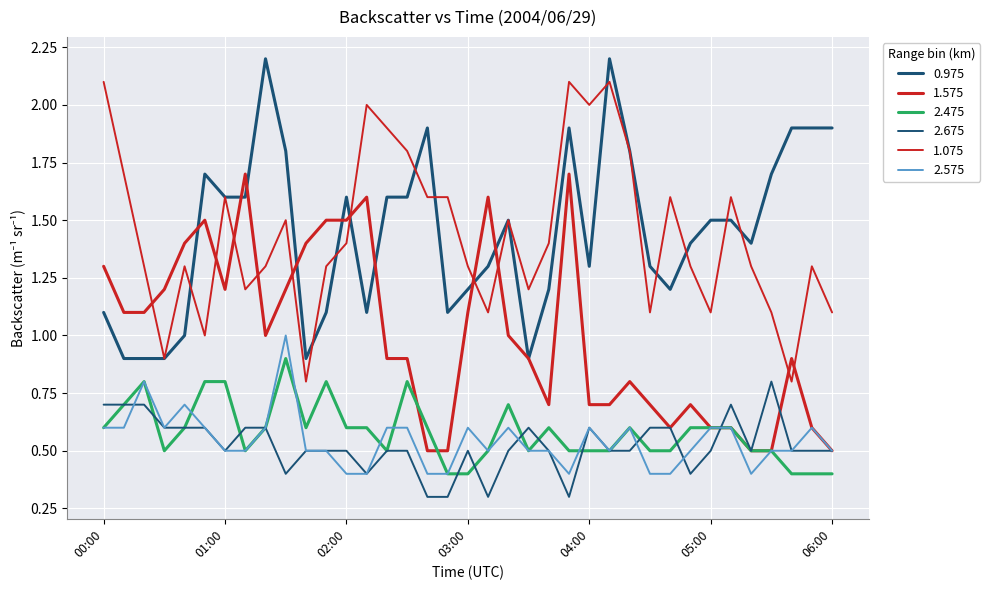

Does the chart display data point markers on the line(s)?

No